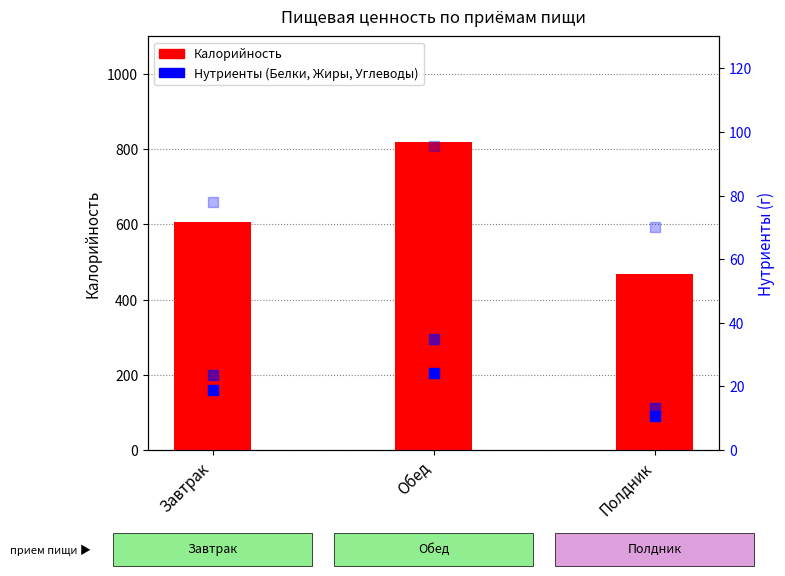

What is the total value across all series at Завтрак?

727.7